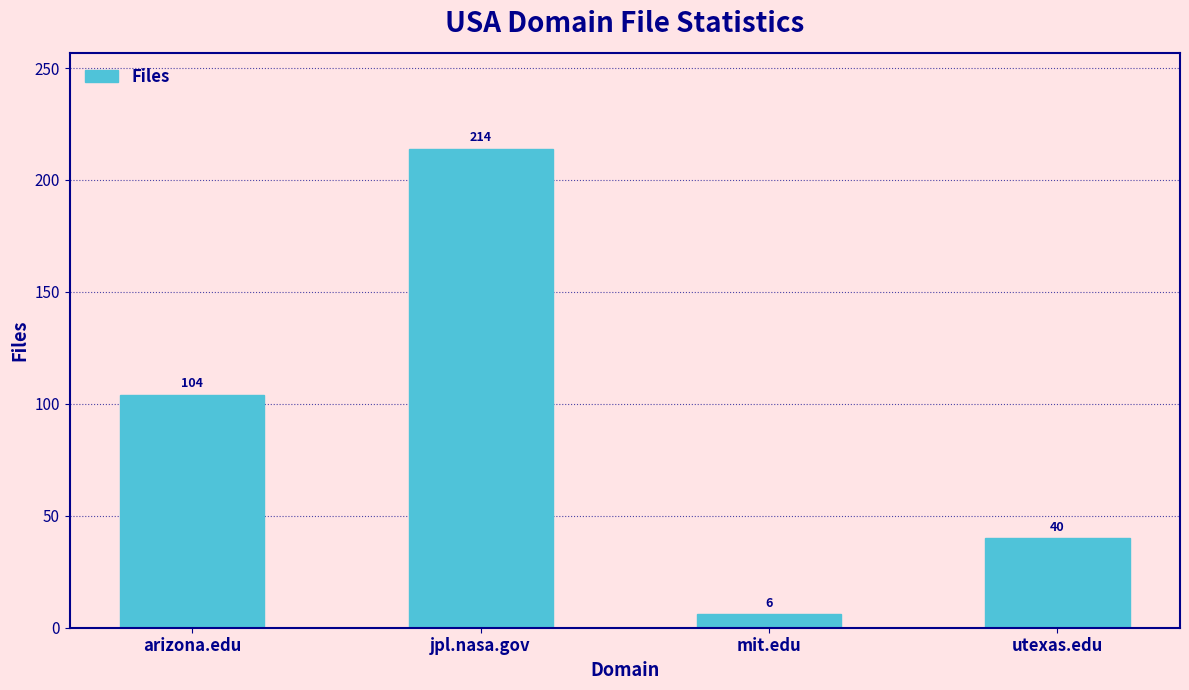

Rank the categories by value from lowest to highest.

mit.edu, utexas.edu, arizona.edu, jpl.nasa.gov